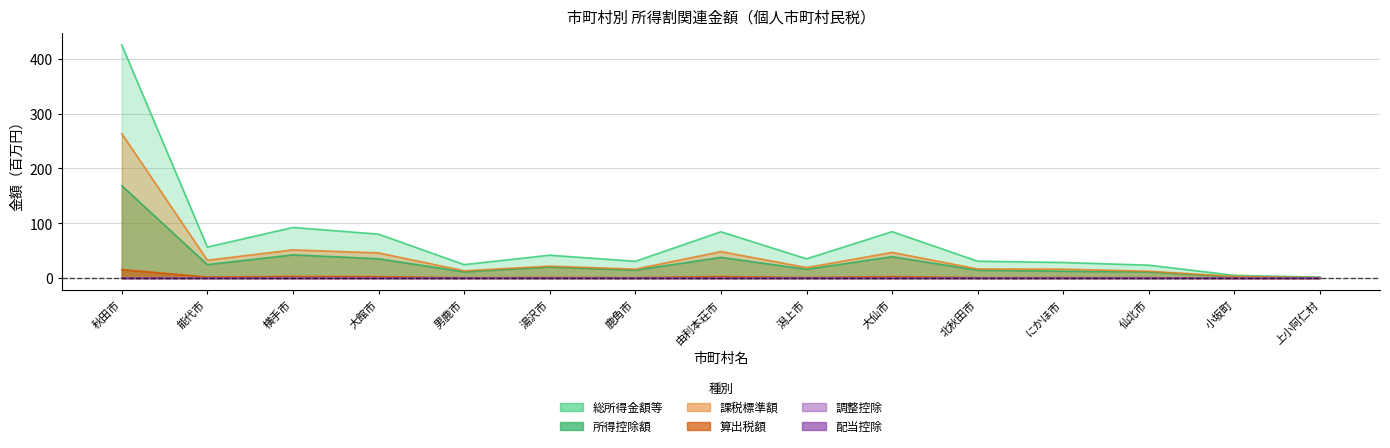

True or false: 課税標準額 has more than 0 interior local peaks.

True